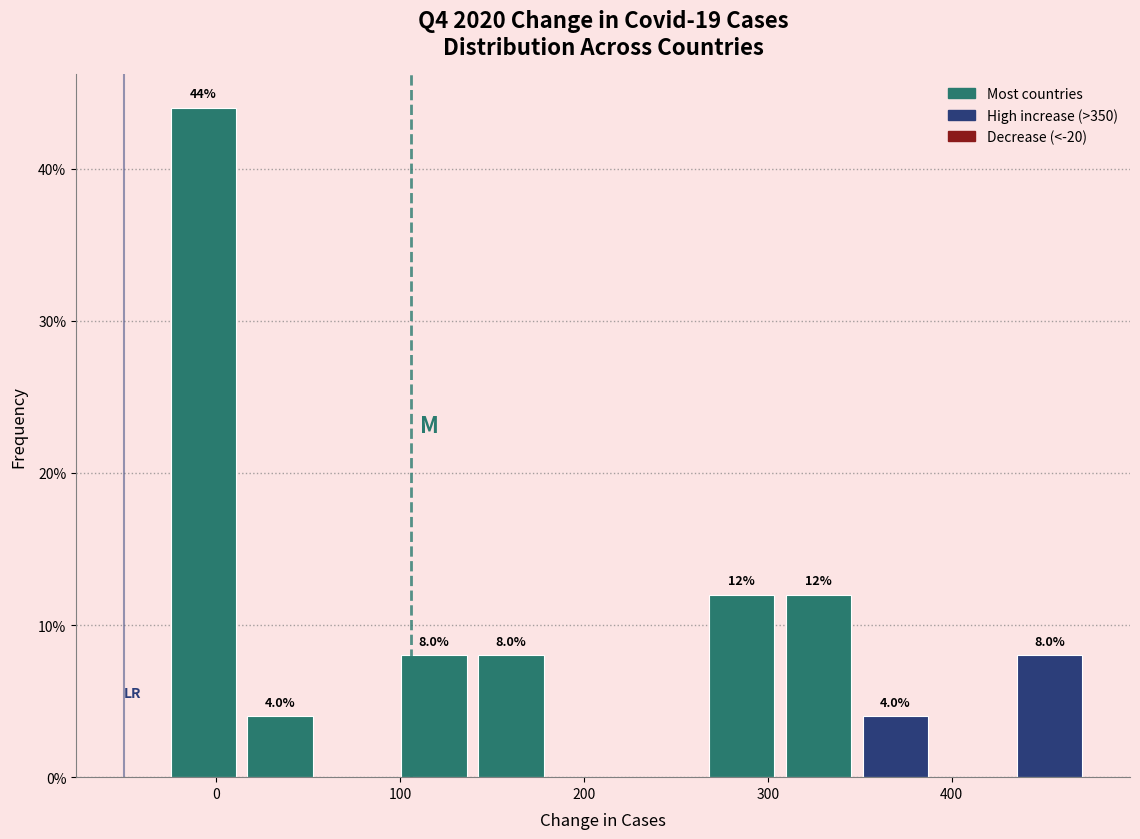

Which range on the x-axis has the tallest bar?

-30 to 10